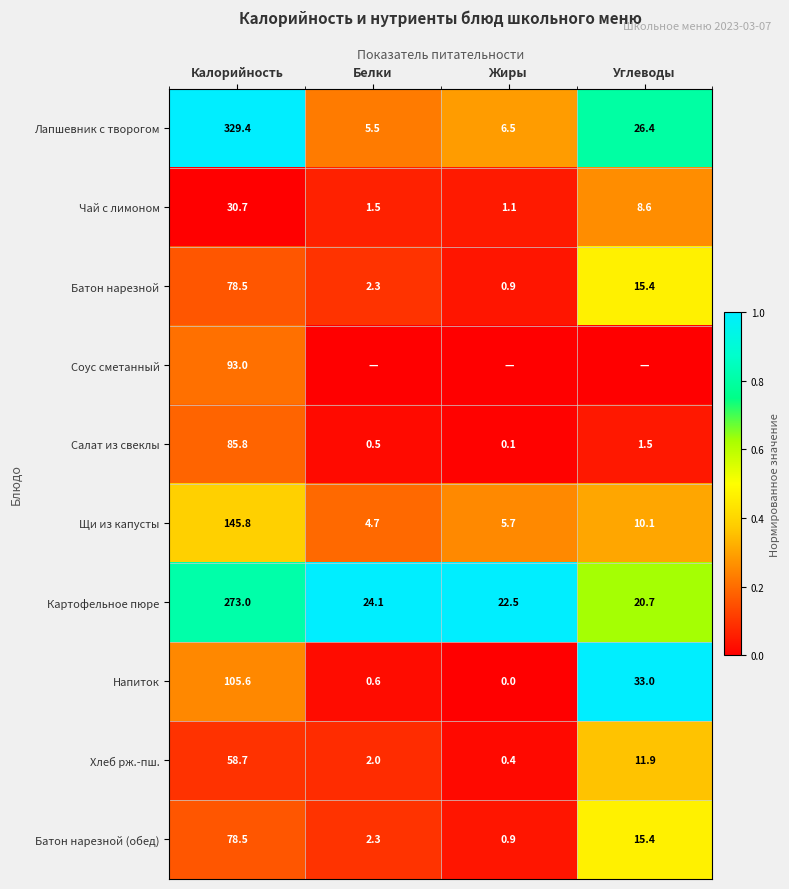

Where is Напиток nearest to the value 52?

Углеводы